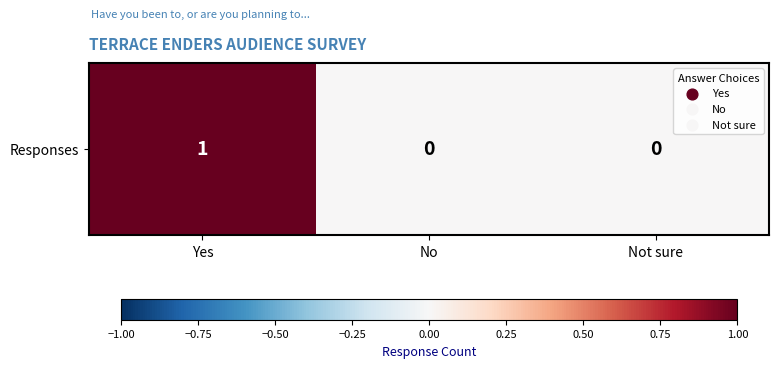

What is the greatest value displayed?

1